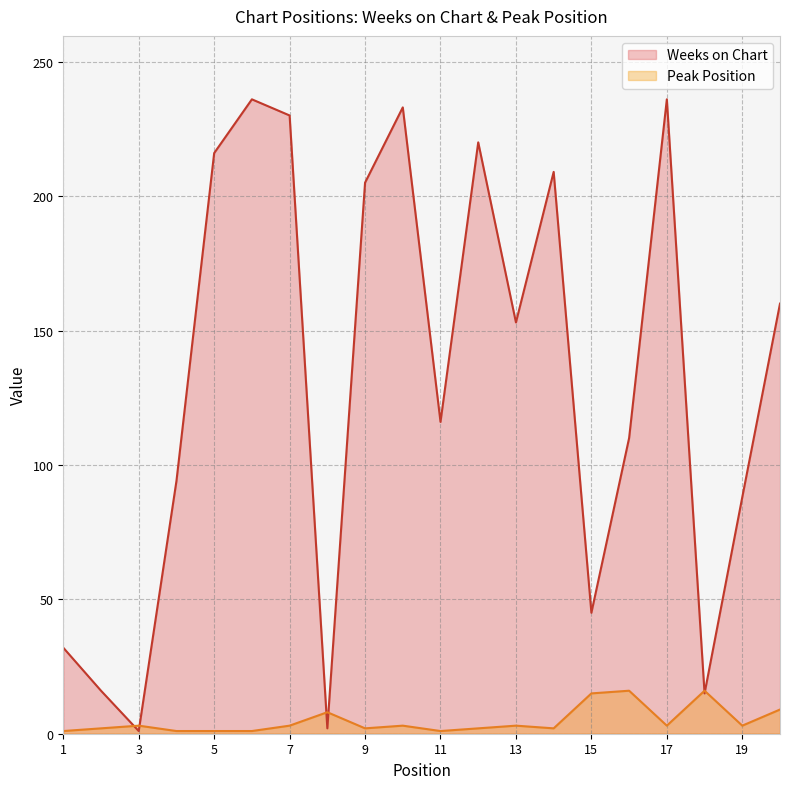

Which series has the widest spread of values?

Weeks on Chart